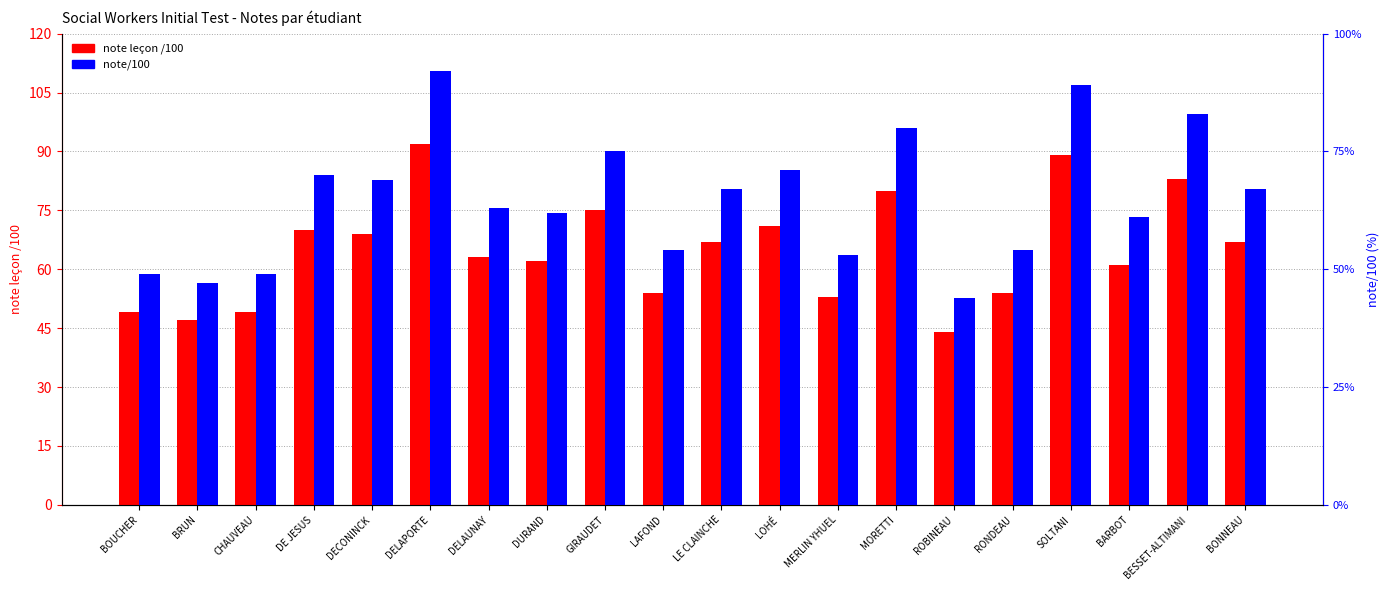

Reading right to left, extract all data points from this chart.

note leçon /100: BONNEAU=67	BESSET-ALTIMANI=83	BARBOT=61	SOLTANI=89	RONDEAU=54	ROBINEAU=44	MORETTI=80	MERLIN YHUEL=53	LOHÉ=71	LE CLAINCHE=67	LAFOND=54	GIRAUDET=75	DURAND=62	DELAUNAY=63	DELAPORTE=92	DECONINCK=69	DE JESUS=70	CHAUVEAU=49	BRUN=47	BOUCHER=49
note/100: BONNEAU=67	BESSET-ALTIMANI=83	BARBOT=61	SOLTANI=89	RONDEAU=54	ROBINEAU=44	MORETTI=80	MERLIN YHUEL=53	LOHÉ=71	LE CLAINCHE=67	LAFOND=54	GIRAUDET=75	DURAND=62	DELAUNAY=63	DELAPORTE=92	DECONINCK=69	DE JESUS=70	CHAUVEAU=49	BRUN=47	BOUCHER=49